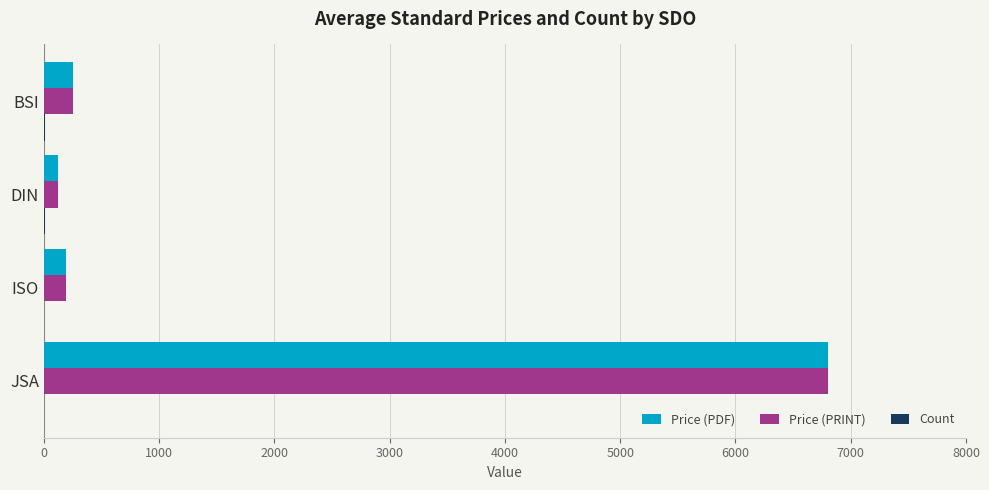

What is the highest value of the Price (PRINT) series?

6800.0